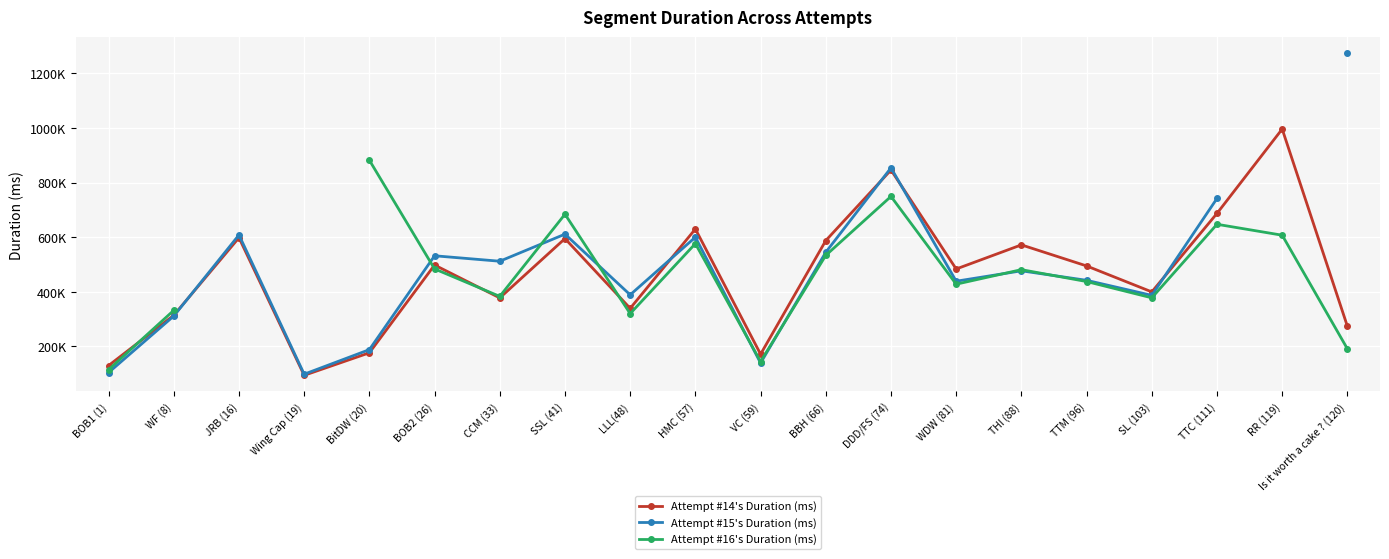

How many values in the Attempt #16's Duration (ms) series exceed 437596?

9